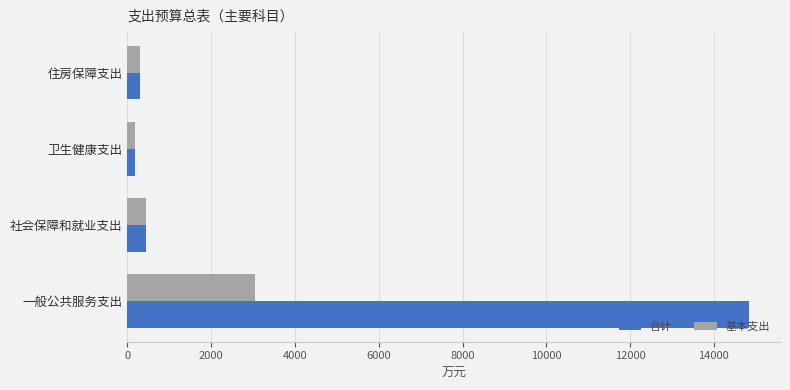

Rank the series by their average value, from lowest to highest.

基本支出, 合计